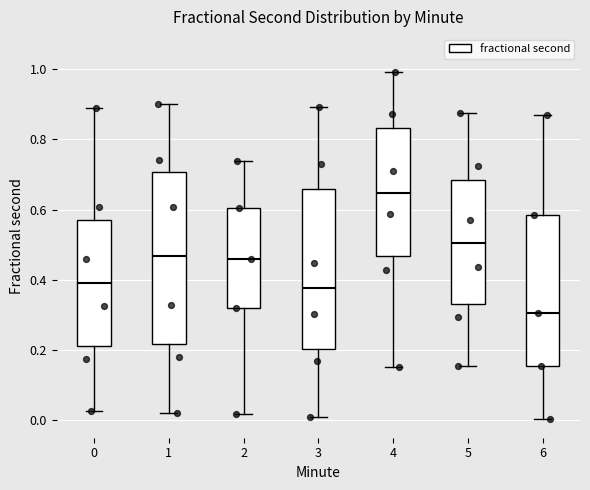

Which box has the lowest median line?

6